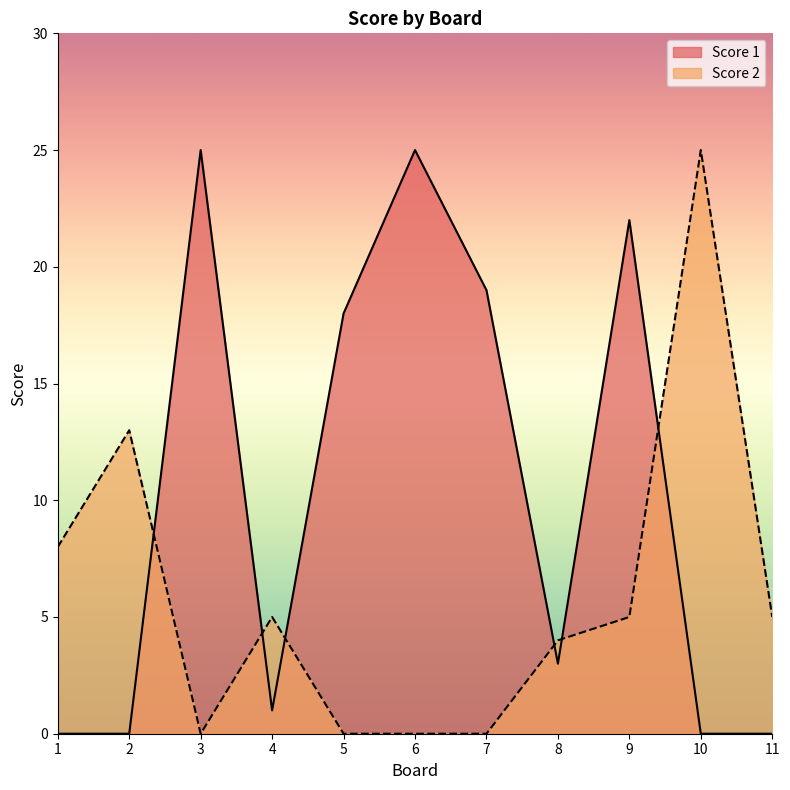

At which category is the sum across all series the highest?

9